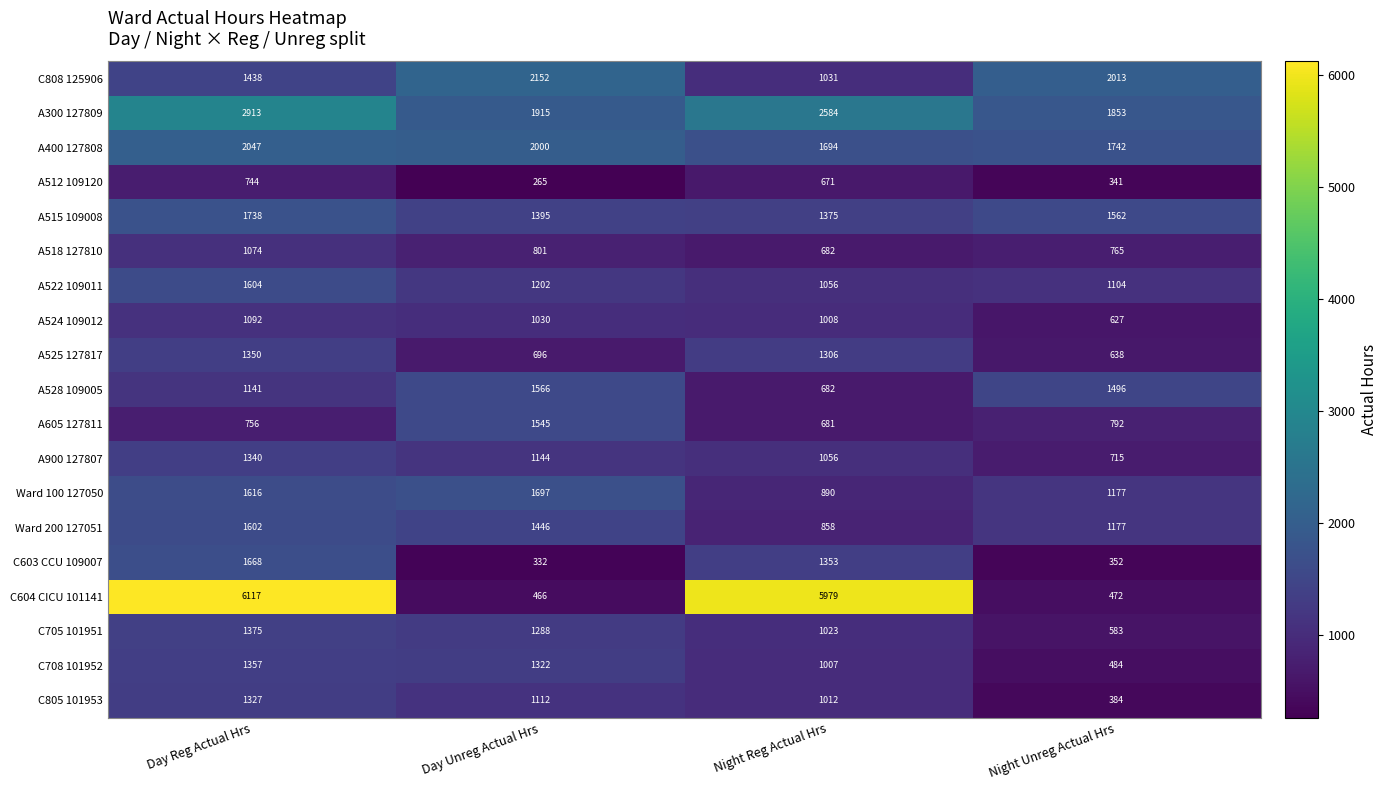

The A518 127810 series shows 370 at Night Reg Actual Hrs. True or false?

False